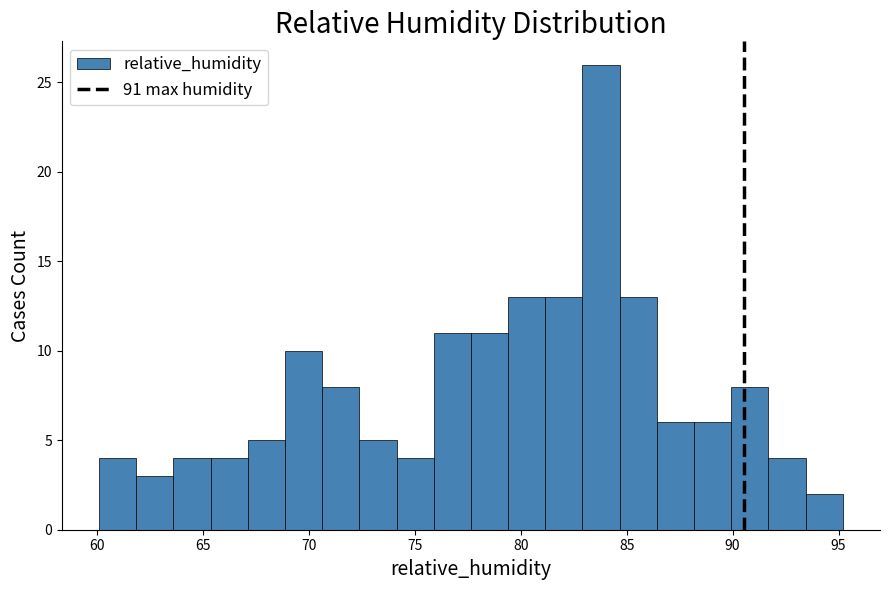

Read against the x-axis, roughly where is the centre of the tallest bar?

84.0